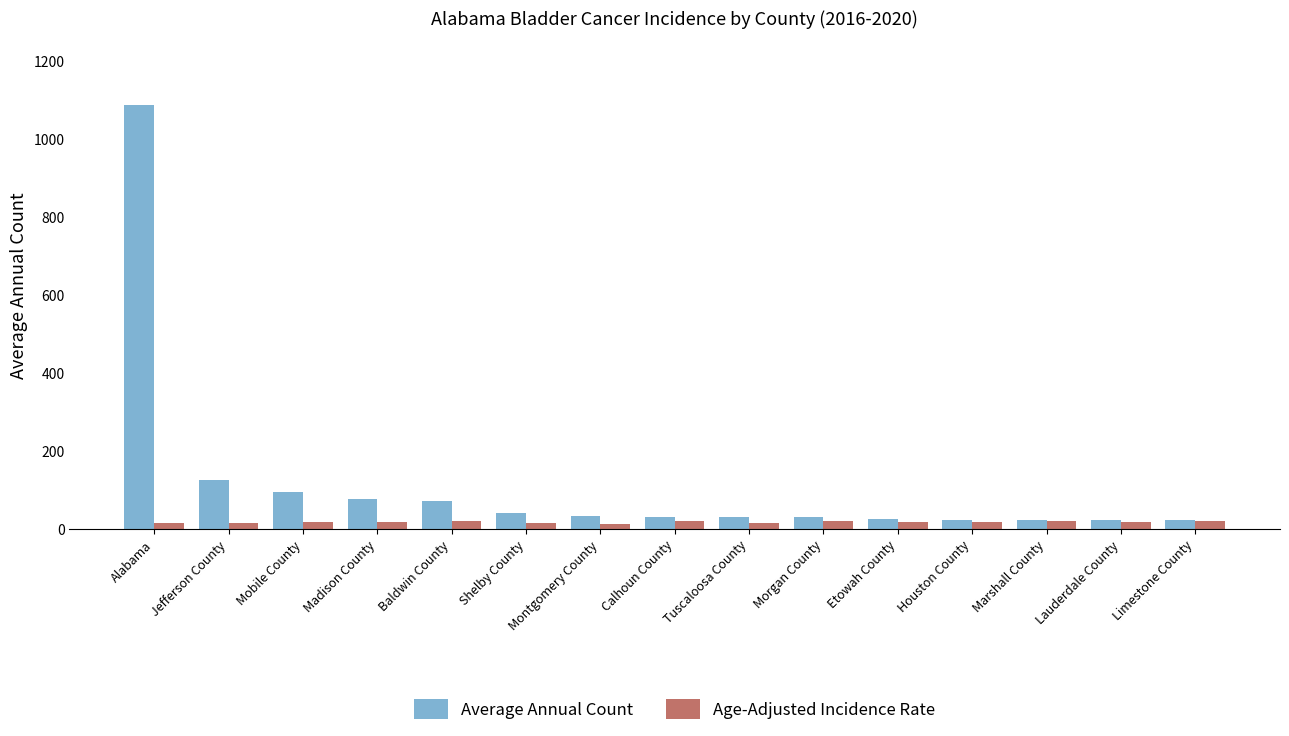

Rank the series by their maximum value, from lowest to highest.

Age-Adjusted Incidence Rate, Average Annual Count